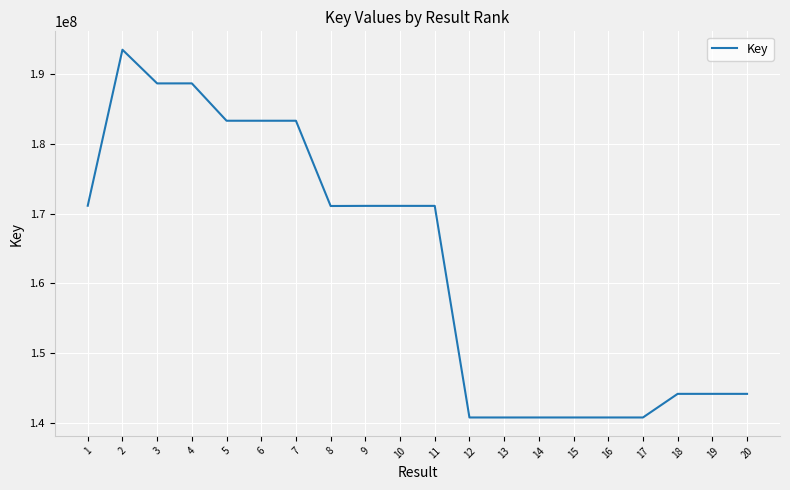

What is the change in value from 6 to 10?

-12202153